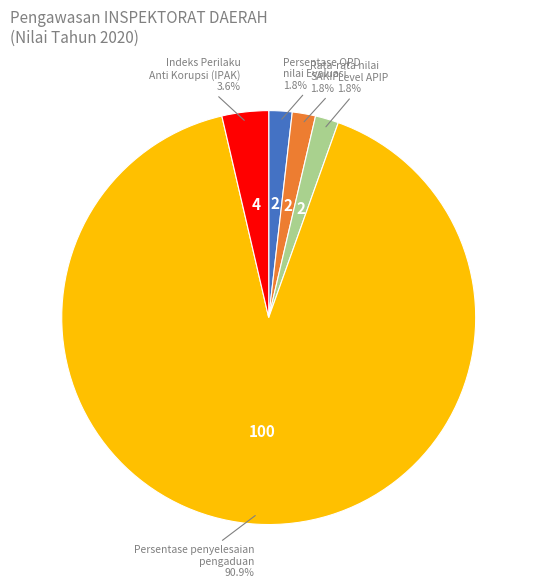

Is there a majority slice in this chart?

Yes